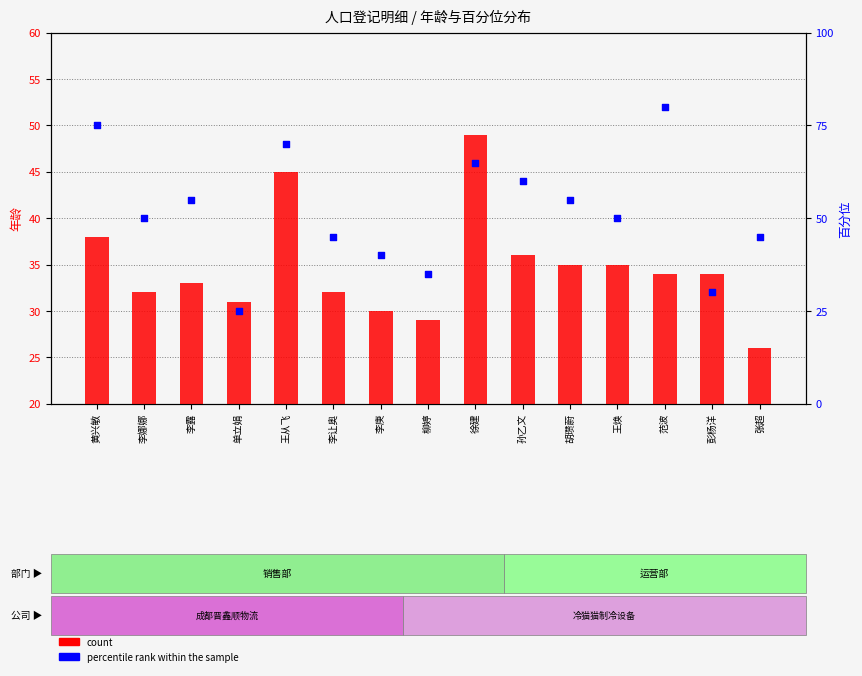

At which category is the sum across all series the highest?

王从飞